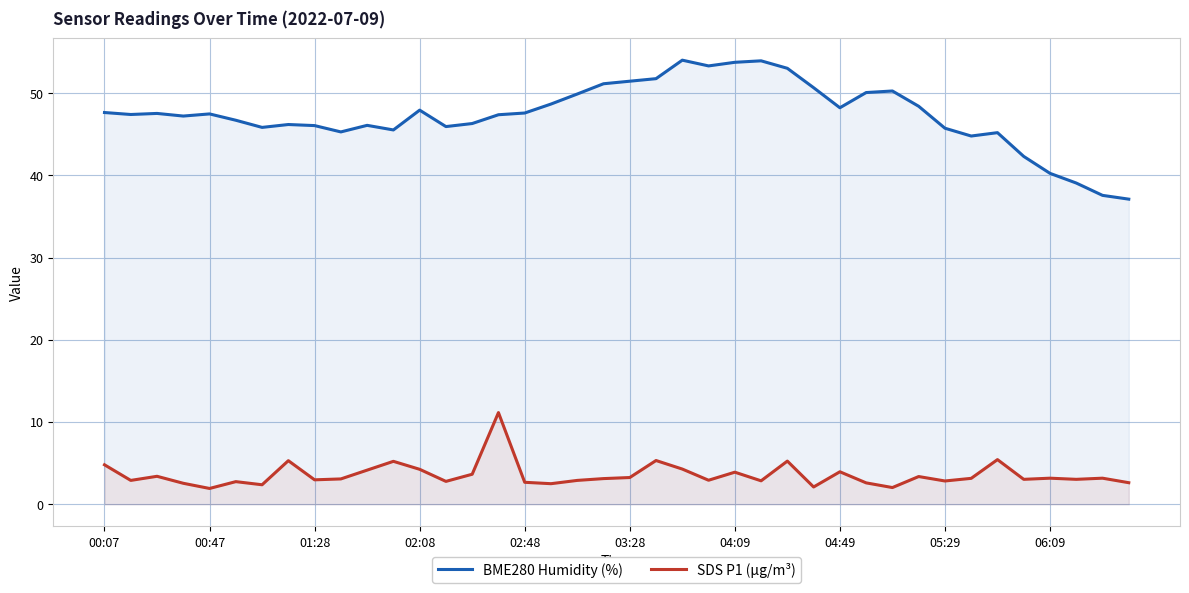

How many data points in BME280 Humidity (%) are less than 47?

17